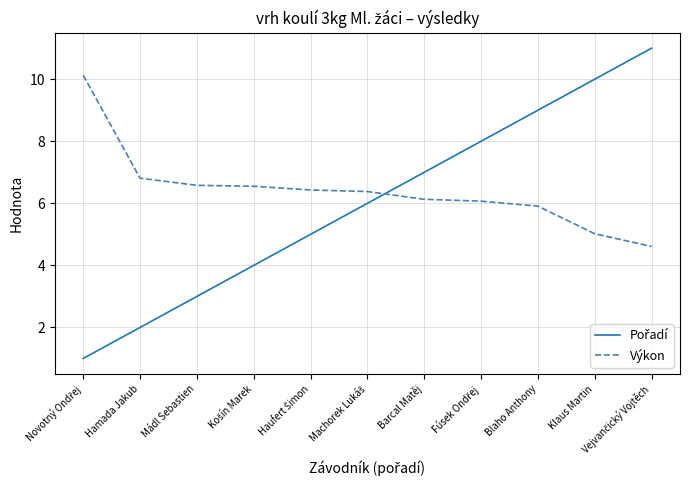

True or false: Výkon has a value of 5.9 at Blaho Anthony.

True